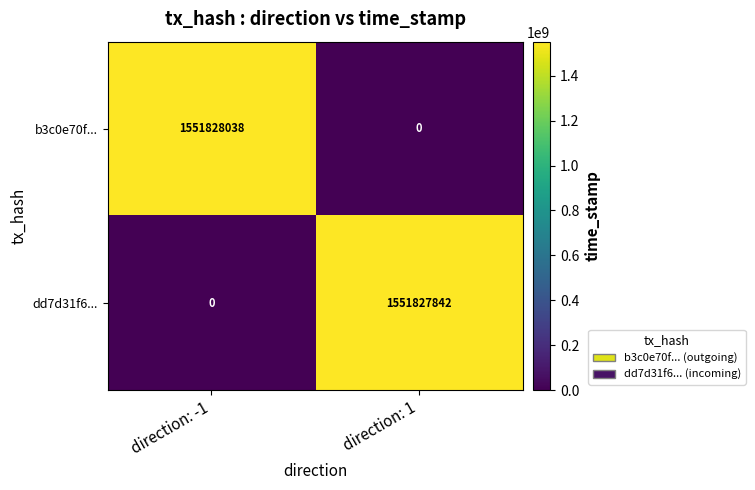

True or false: b3c0e70f... has a value of 0 at direction: 1.

True